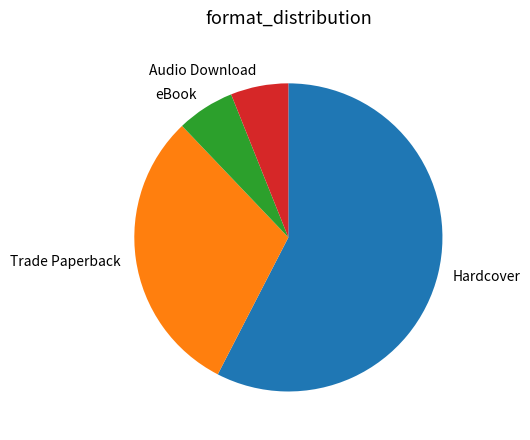

Combined, do Audio Download and Trade Paperback account for over 50%?

No